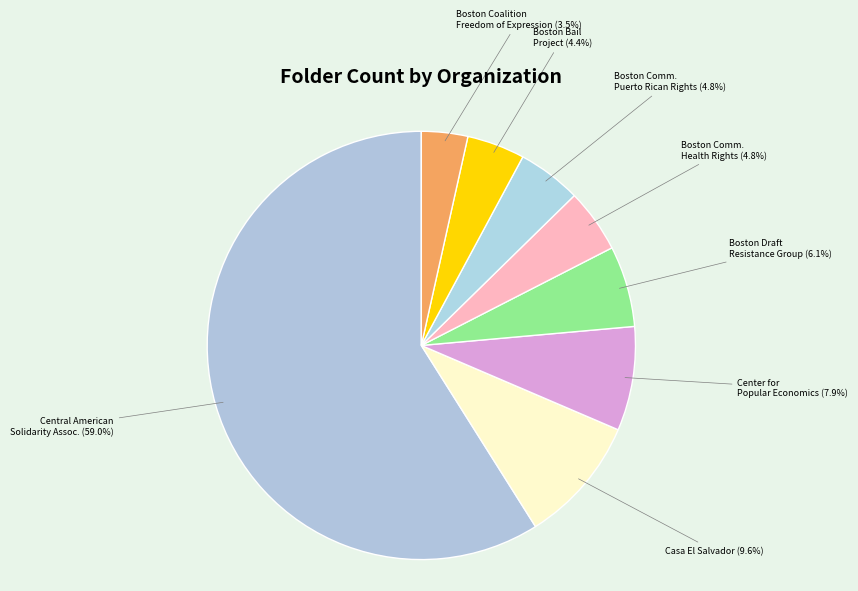

To the nearest percent, what is the average slice percentage?

12%